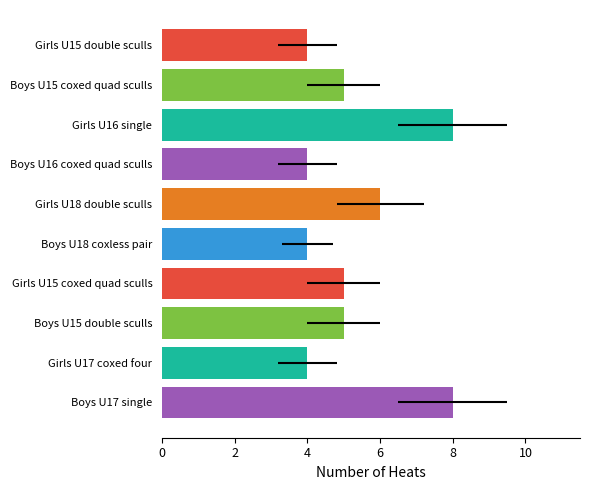

Count the number of data series in this chart.

1